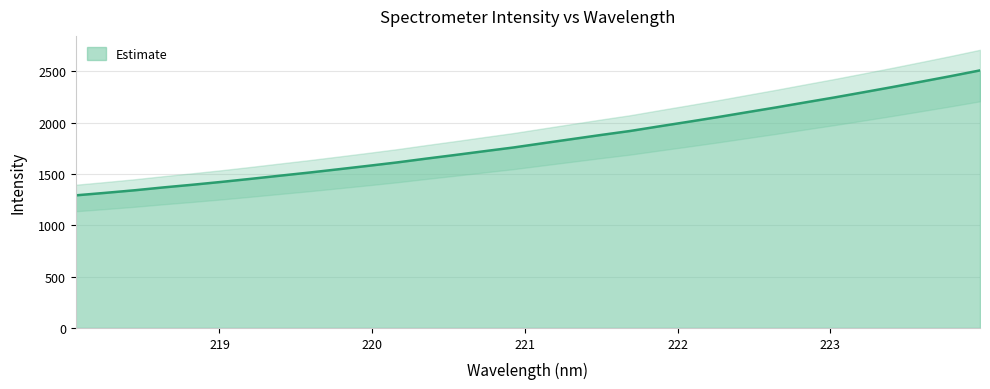

What is the maximum value for Estimate?

2507.4